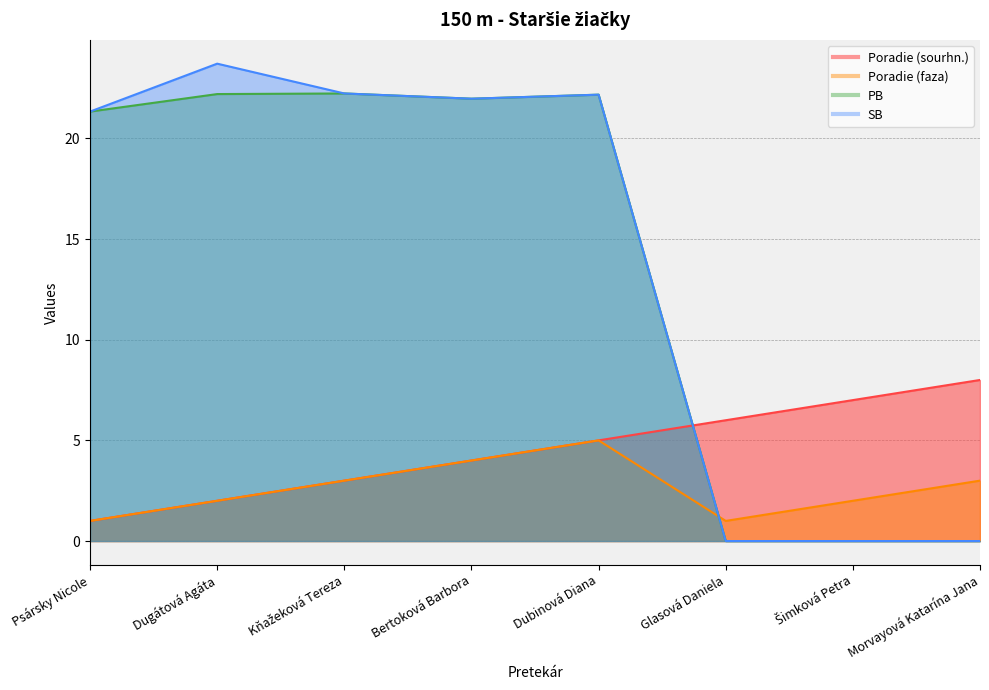

At which label does PB first exceed 21?

Psársky Nicole